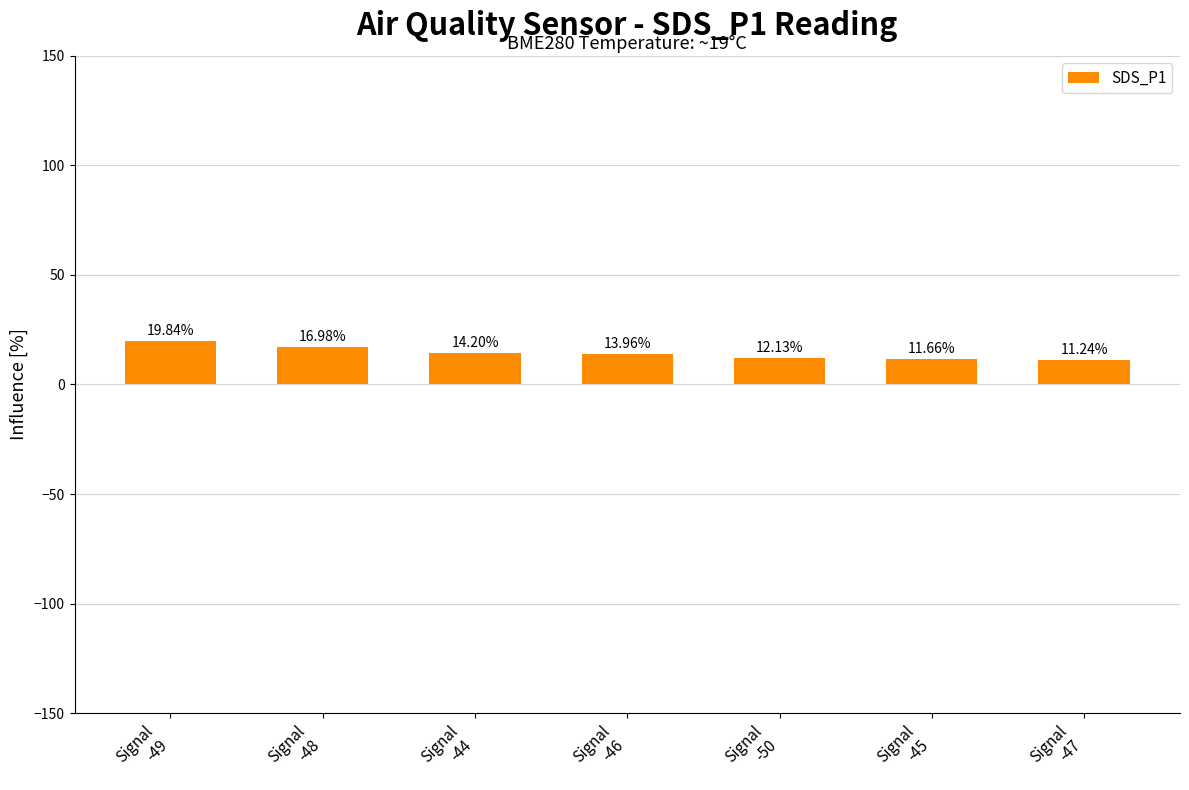

Count the number of data series in this chart.

1